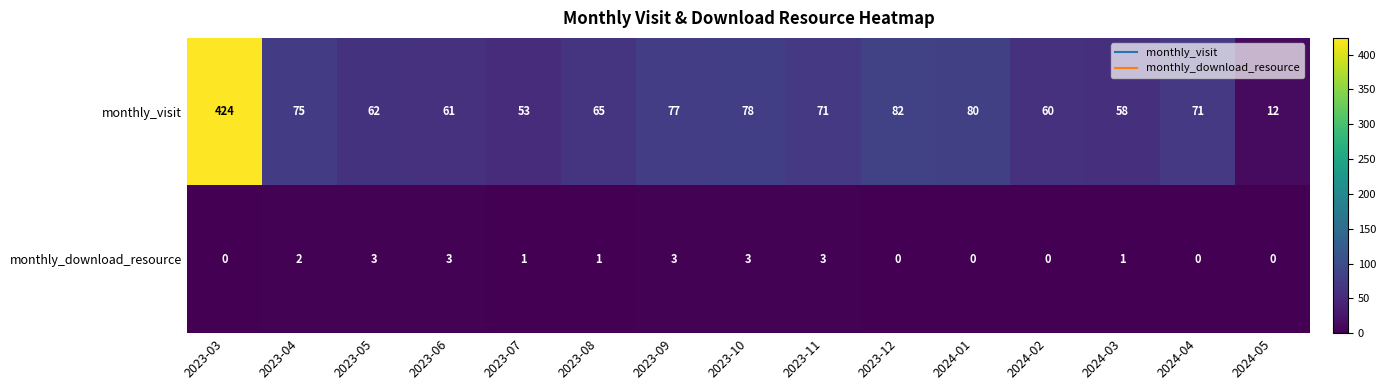

Count the number of data series in this chart.

2